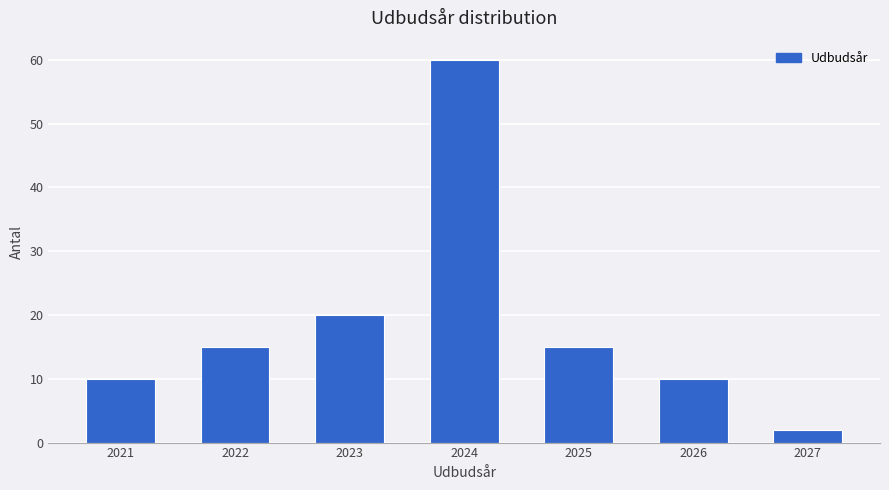

Reading left to right, extract all data points from this chart.

10	15	20	60	15	10	2